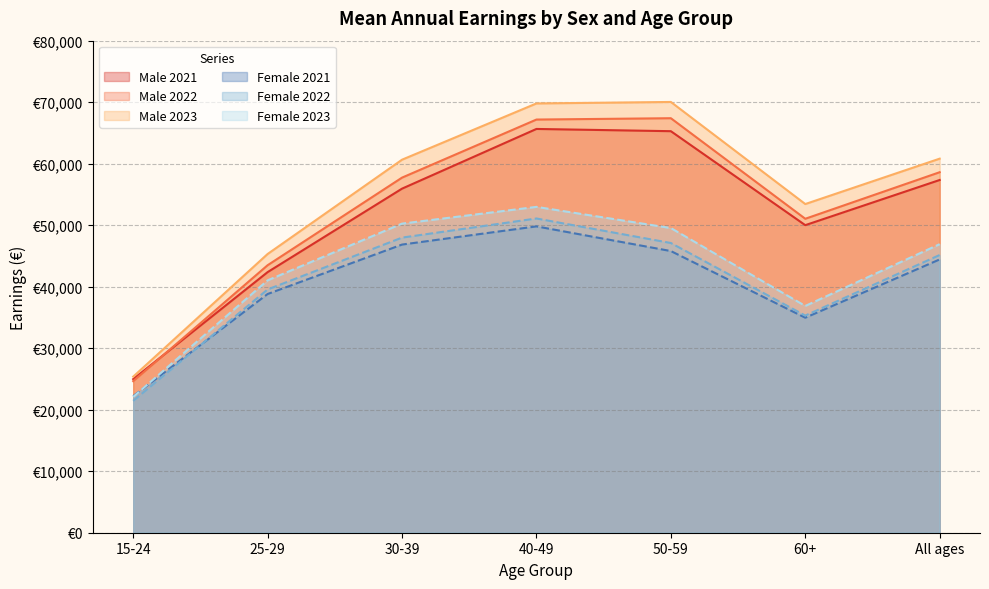

How many values in the Male 2022 series exceed 57733?

3